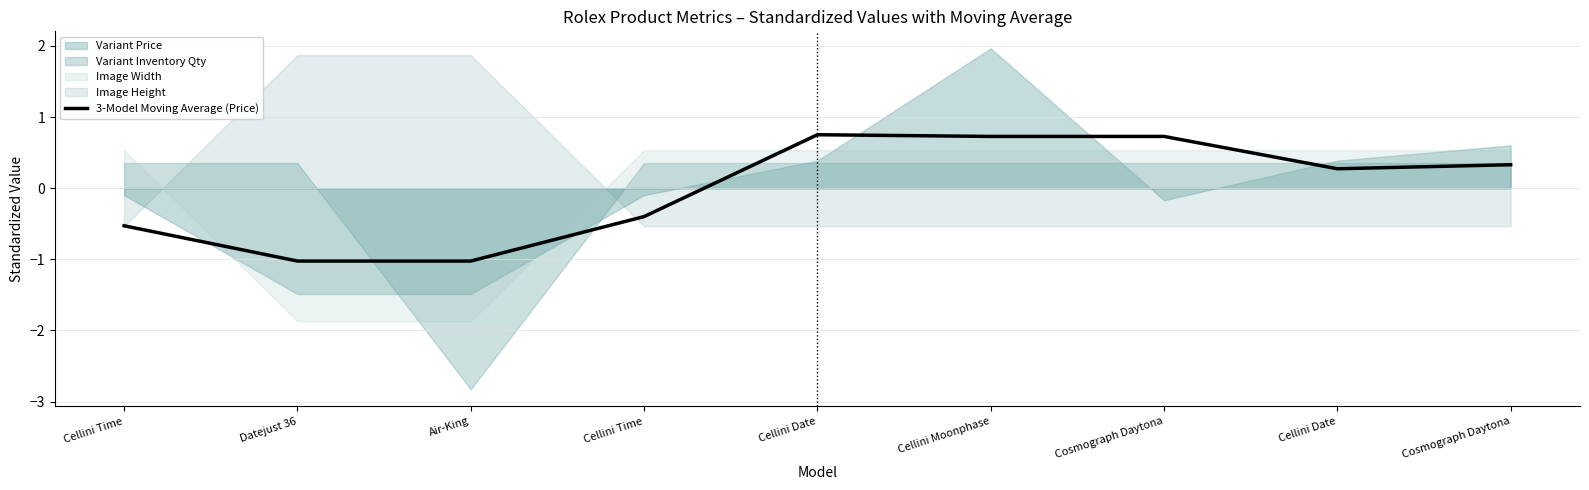

Reading left to right, list all the values displayed in this chart.

-0.5	-1.0	-1.0	-0.4	0.8	0.7	0.7	0.3	0.3